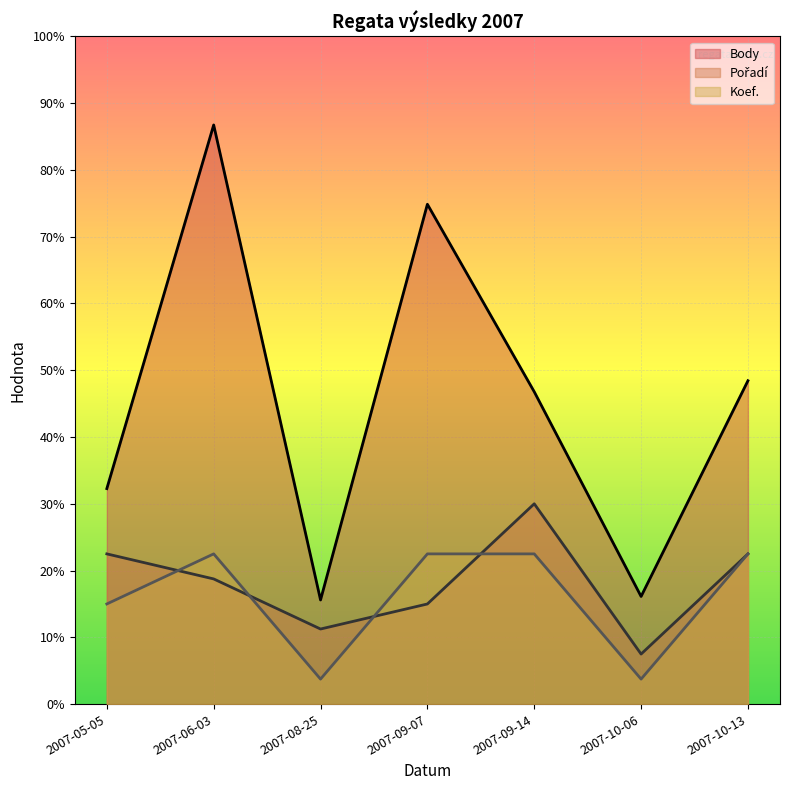

At which label does Pořadí reach its minimum?

2007-10-06